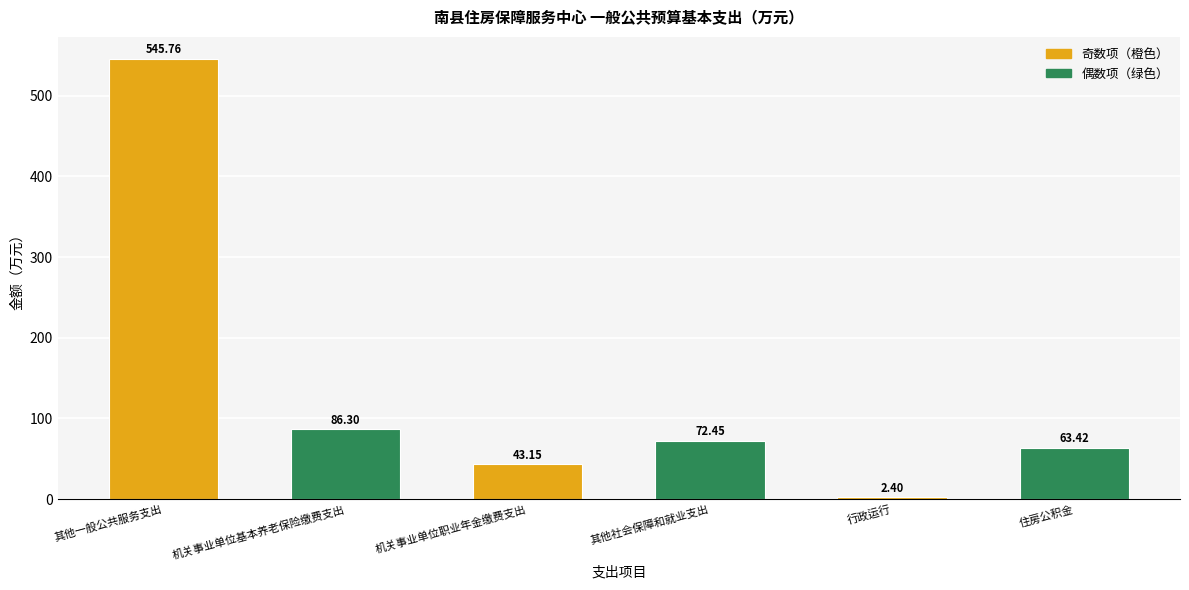

What is the minimum value shown in the chart?

2.4